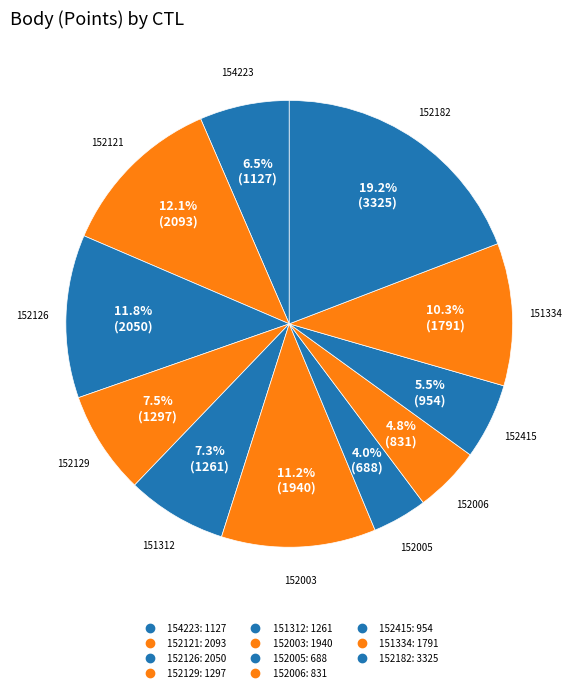

Count the number of slices in the pie.

11